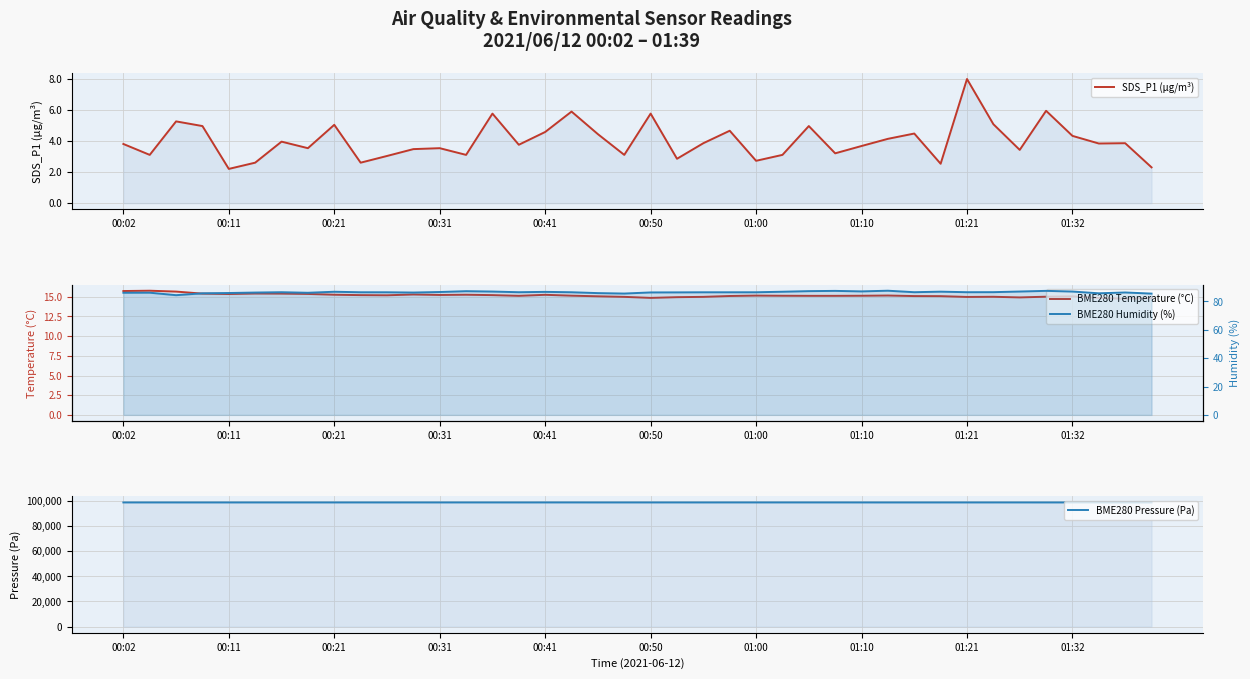

What is the smallest value displayed?

2.2